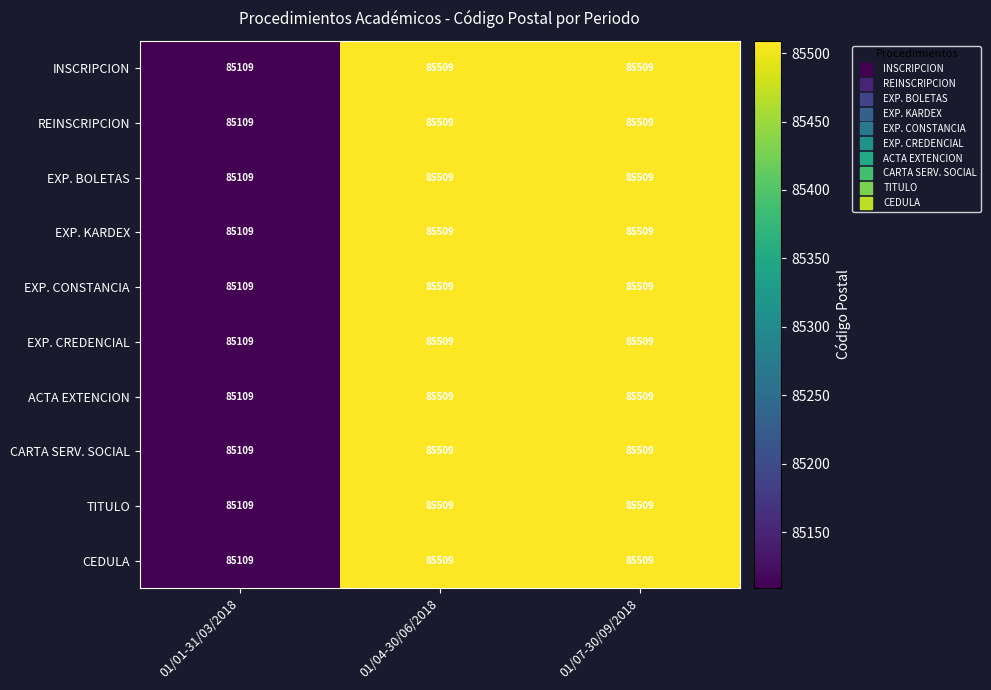

What is the difference between the maximum and minimum values in the EXP. CREDENCIAL series?

400